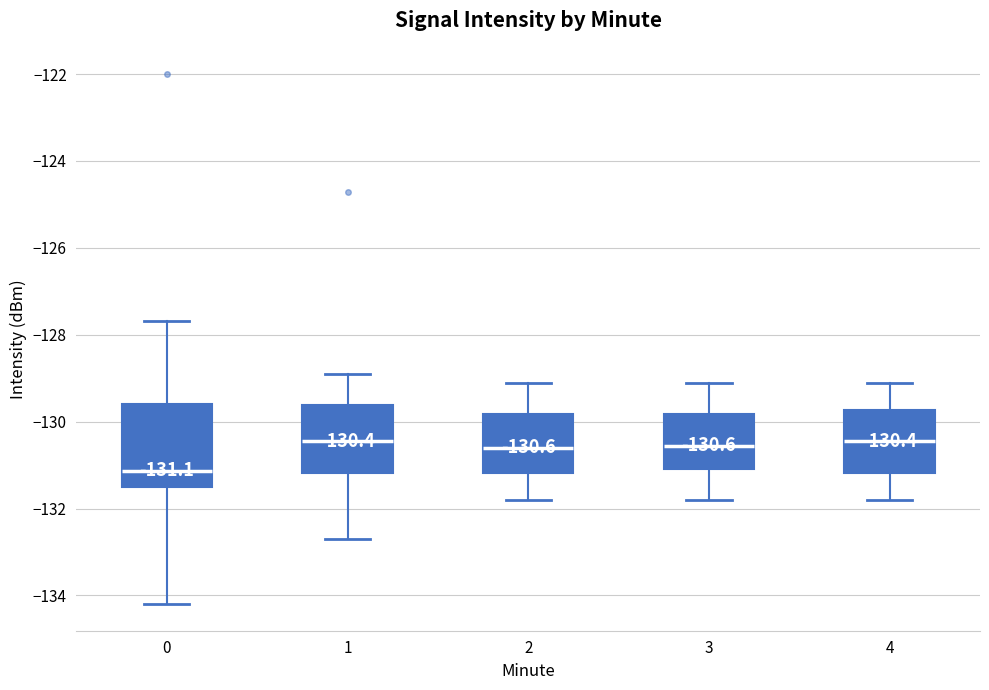

Which box's median line is the lowest?

0